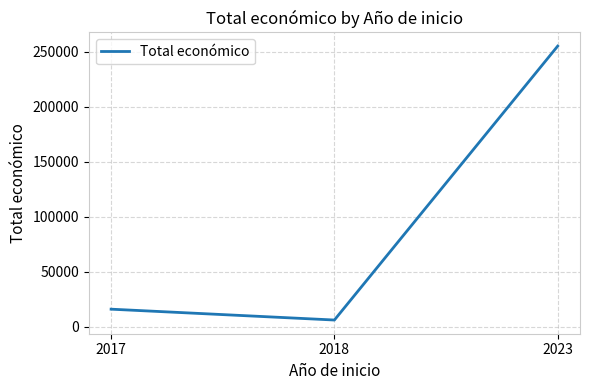

Where is the data nearest to the value 130496?

2017